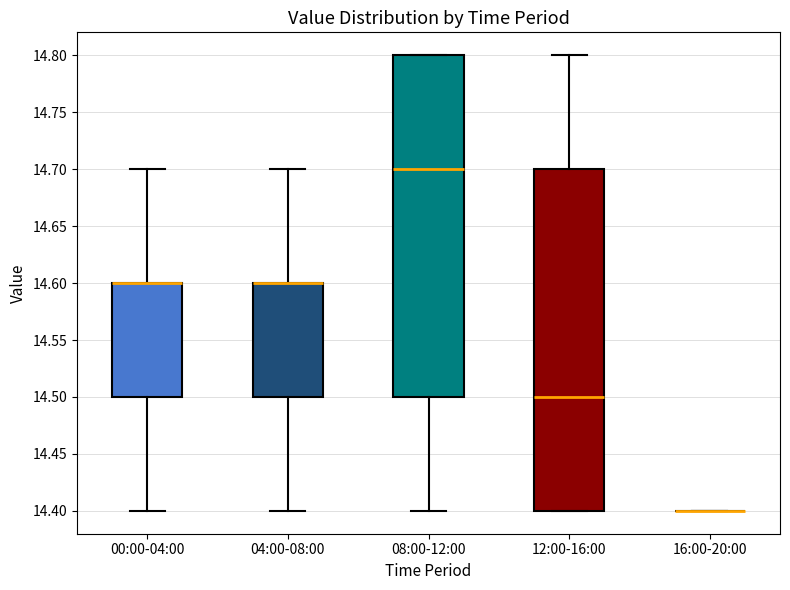

Reading left to right, transcribe this box plot: for each box, give where its median line is, the range the box spans, and where its two whiskers end, as read against the y-axis. The values are not printed on the chart, so give them approximately, as read against the axis.

00:00-04:00: median 14.6 (drawn on the box's upper edge), box 14.5 to 14.6, whiskers 14.4 to 14.7
04:00-08:00: median 14.6 (drawn on the box's upper edge), box 14.5 to 14.6, whiskers 14.4 to 14.7
08:00-12:00: median 14.7, box 14.5 to 14.8, whiskers 14.4 to 14.8
12:00-16:00: median 14.5, box 14.4 to 14.7, whiskers 14.4 to 14.8
16:00-20:00: box collapsed to a line at 14.4, whiskers 14.4 to 14.4